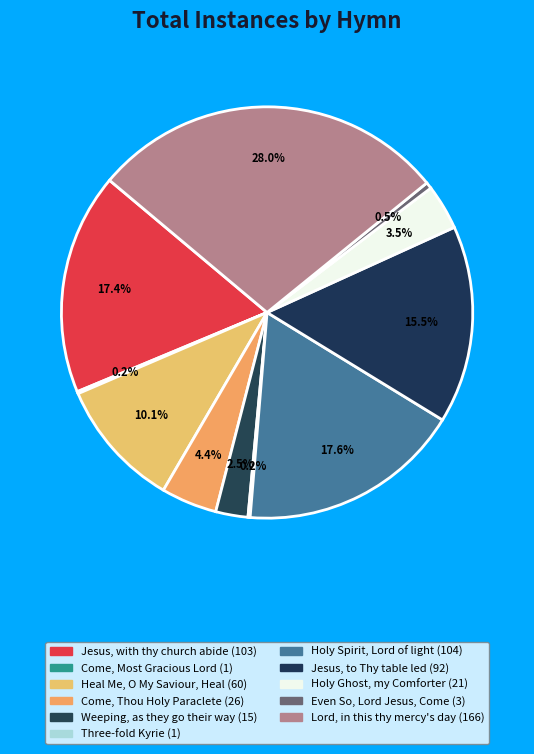

To the nearest percent, what is the difference between the largest and smallest slice percentages?

28%